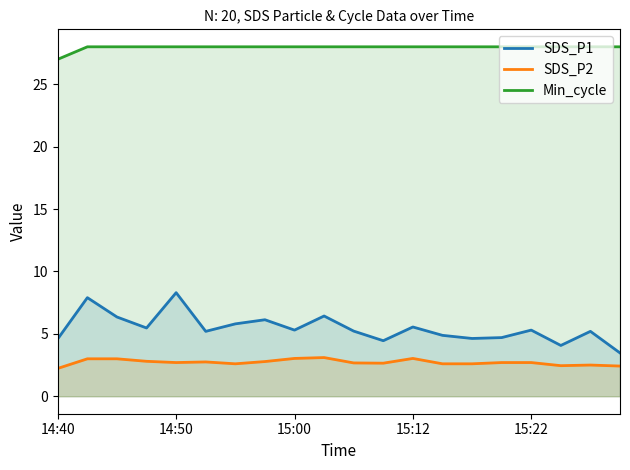

True or false: SDS_P1 and SDS_P2 intersect in this chart.

False